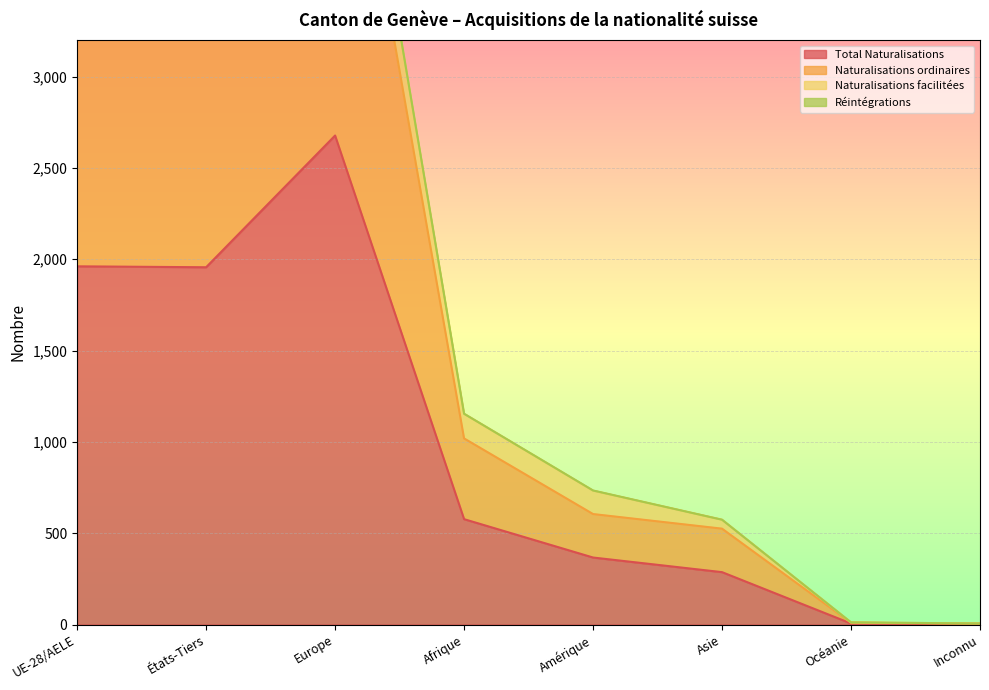

What is the highest value of the Naturalisations ordinaires series?

5043